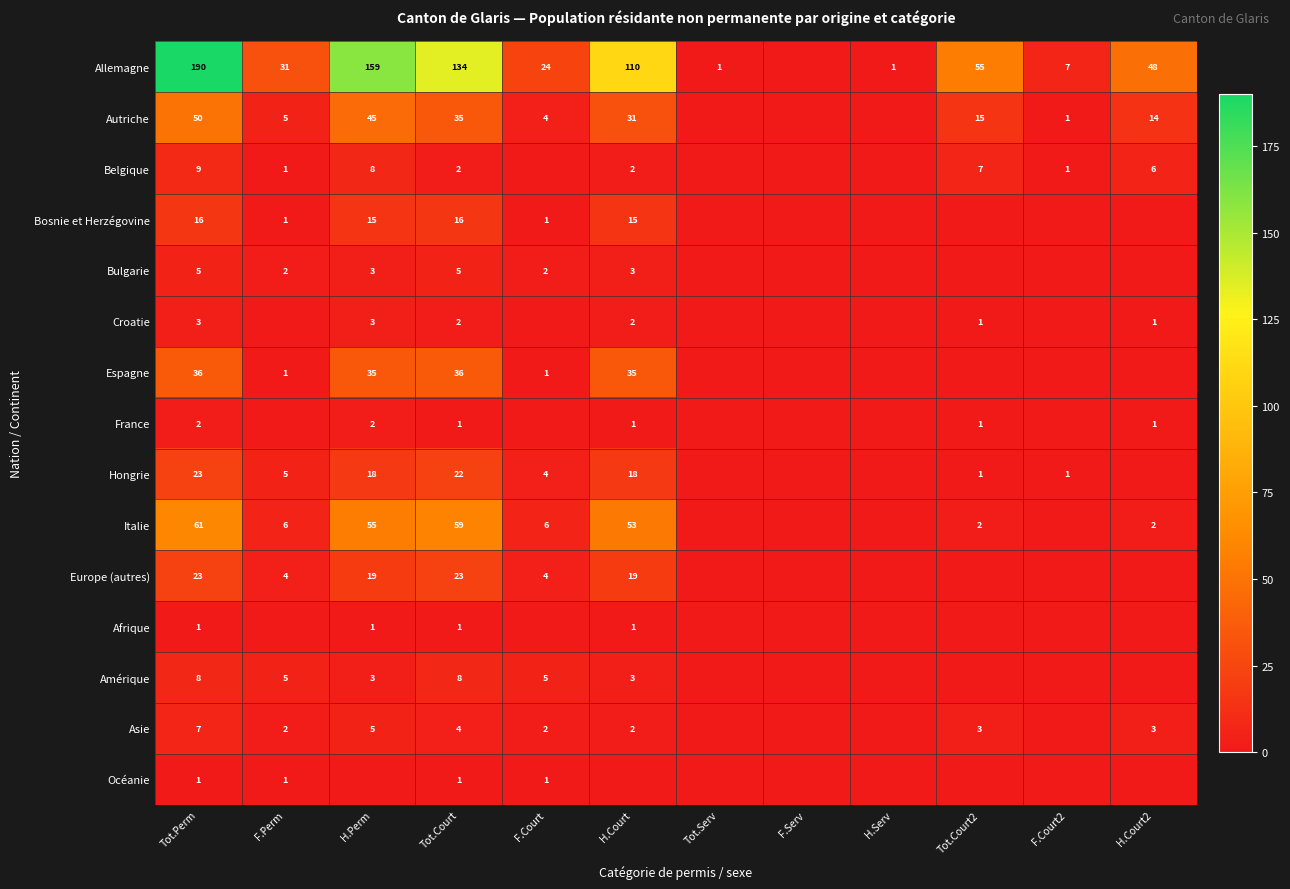

What is the sum of the Belgique values at Tot.Court and F.Perm?

3